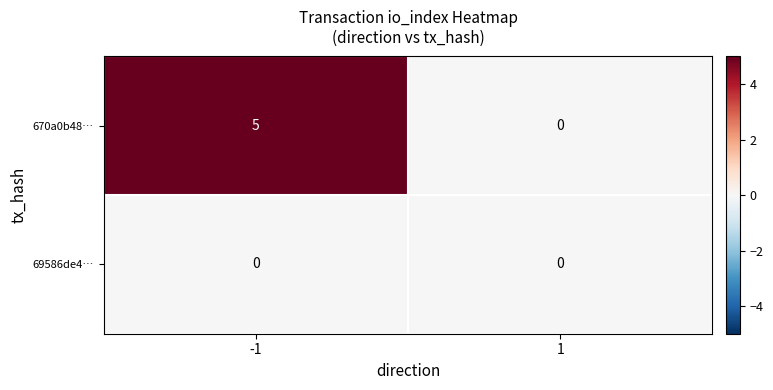

At which category is the sum across all series the highest?

-1